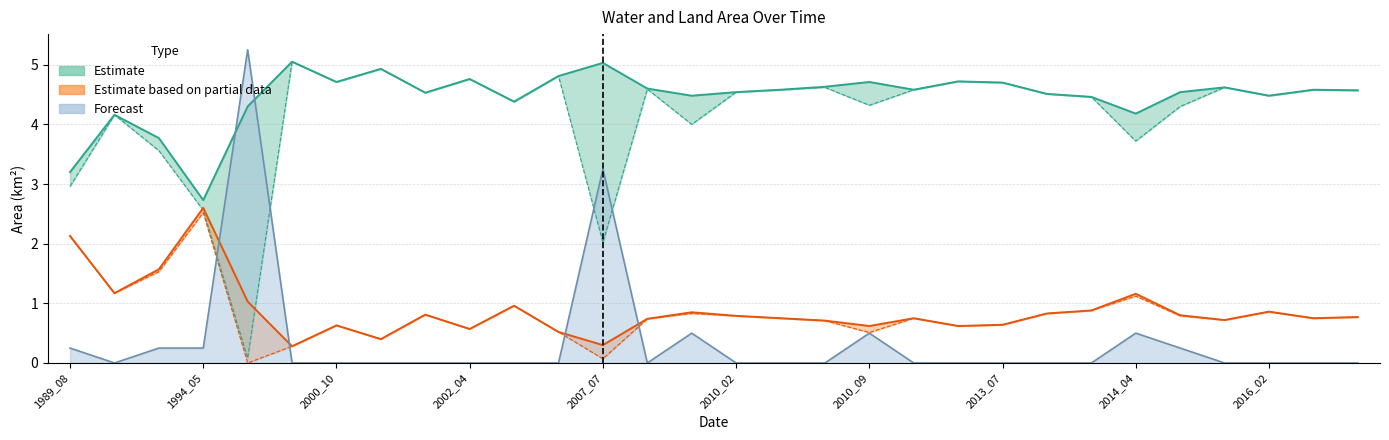

True or false: origWaterArea and waterArea cross at least once.

False